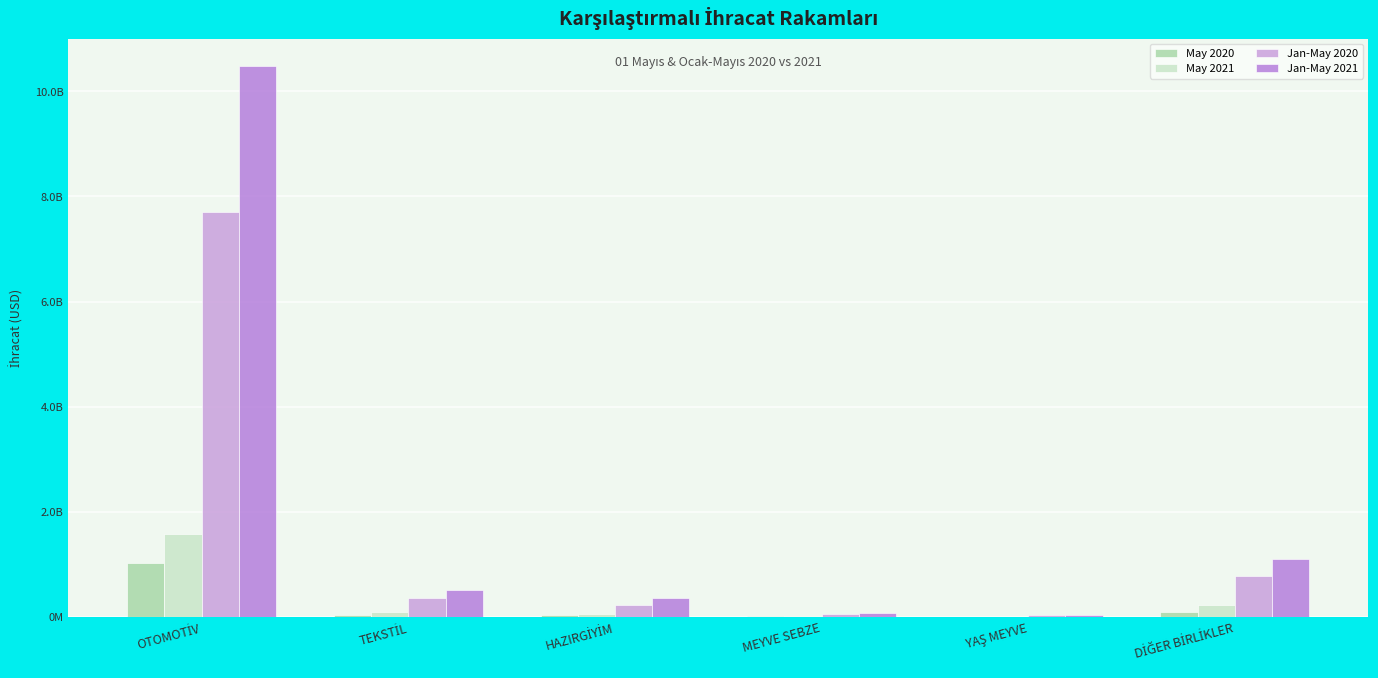

What is the average value of the Jan-May 2021 series?

2099071182.4